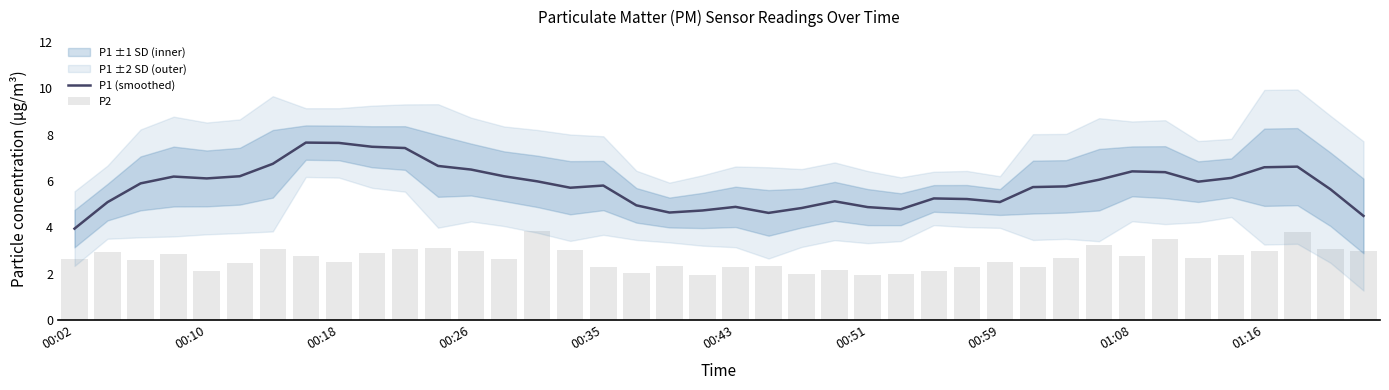

What is the difference between the highest and lowest values at 11?

3.6